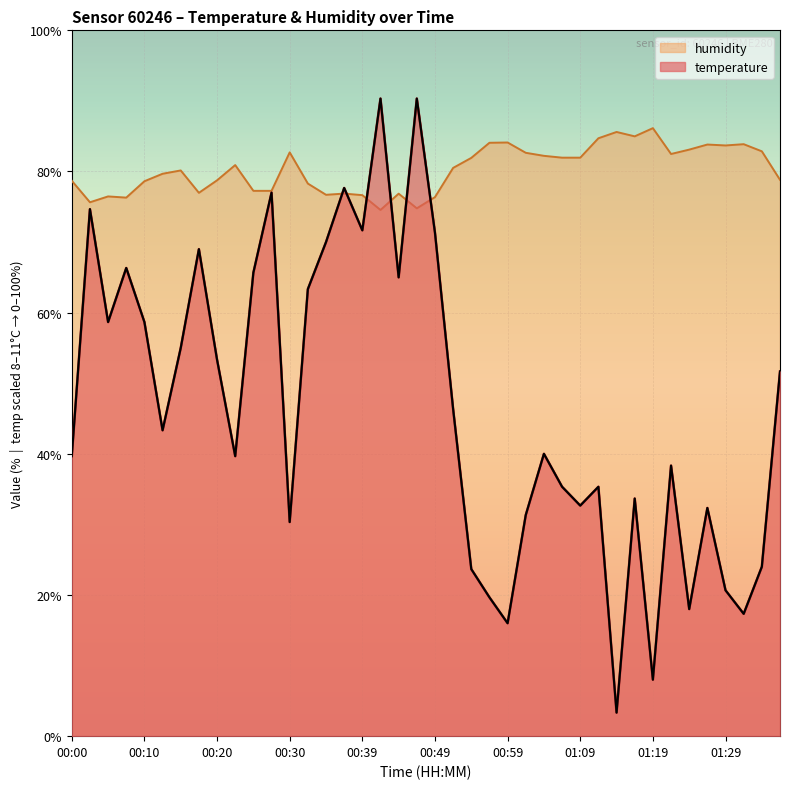

At which category does temperature reach its first local valley?

00:05